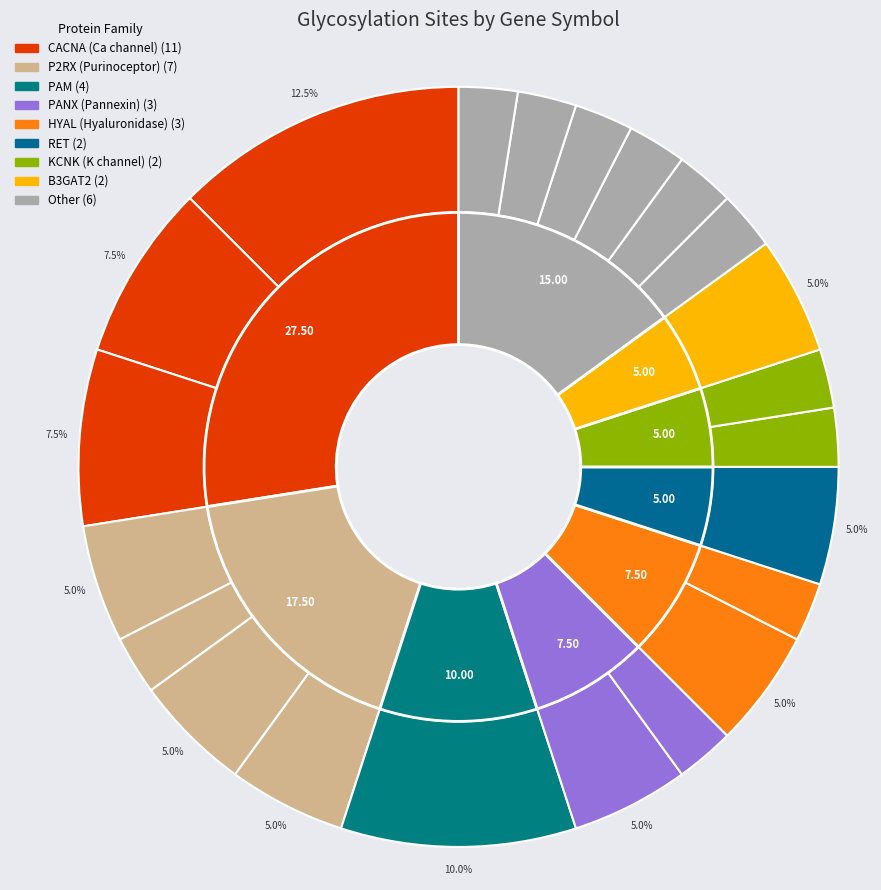

Is it true that P2RX1 is 5% of the pie?

True